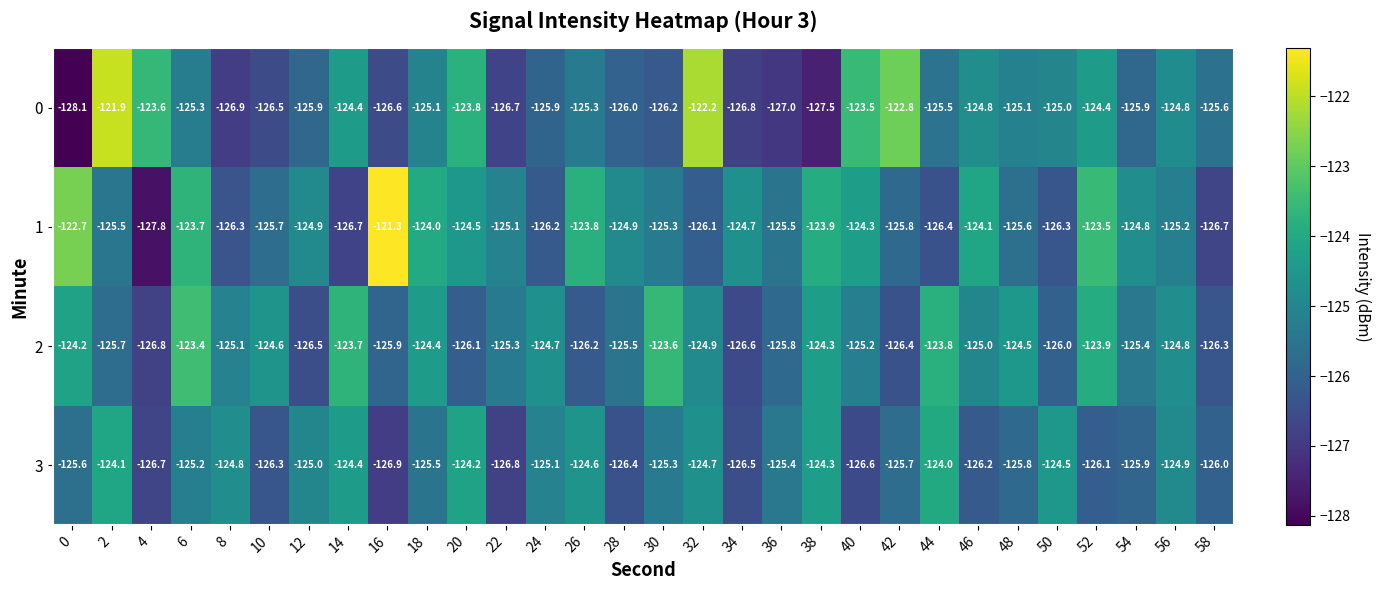

What is the total value across all series at 44?

-499.7